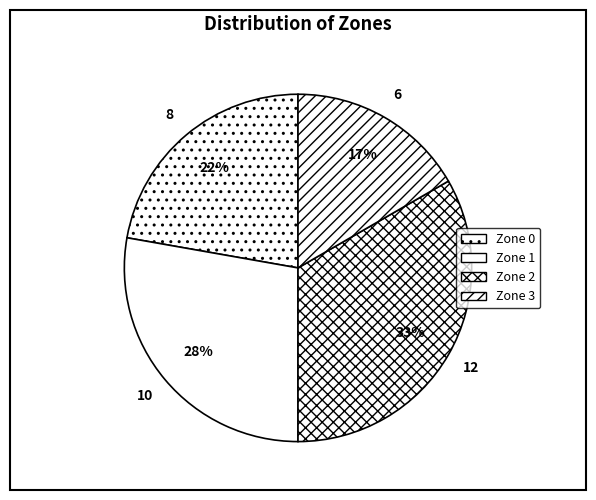

Count the number of slices in the pie.

4